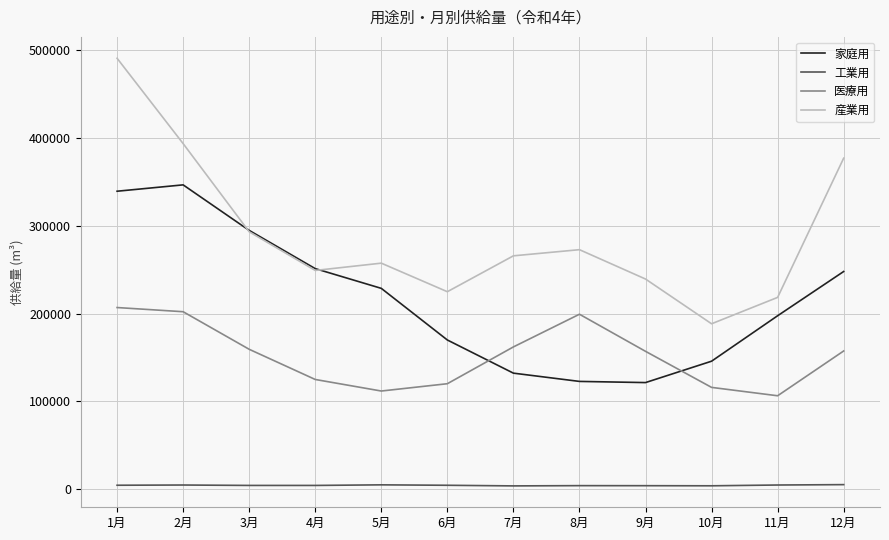

Which series has the widest spread of values?

産業用